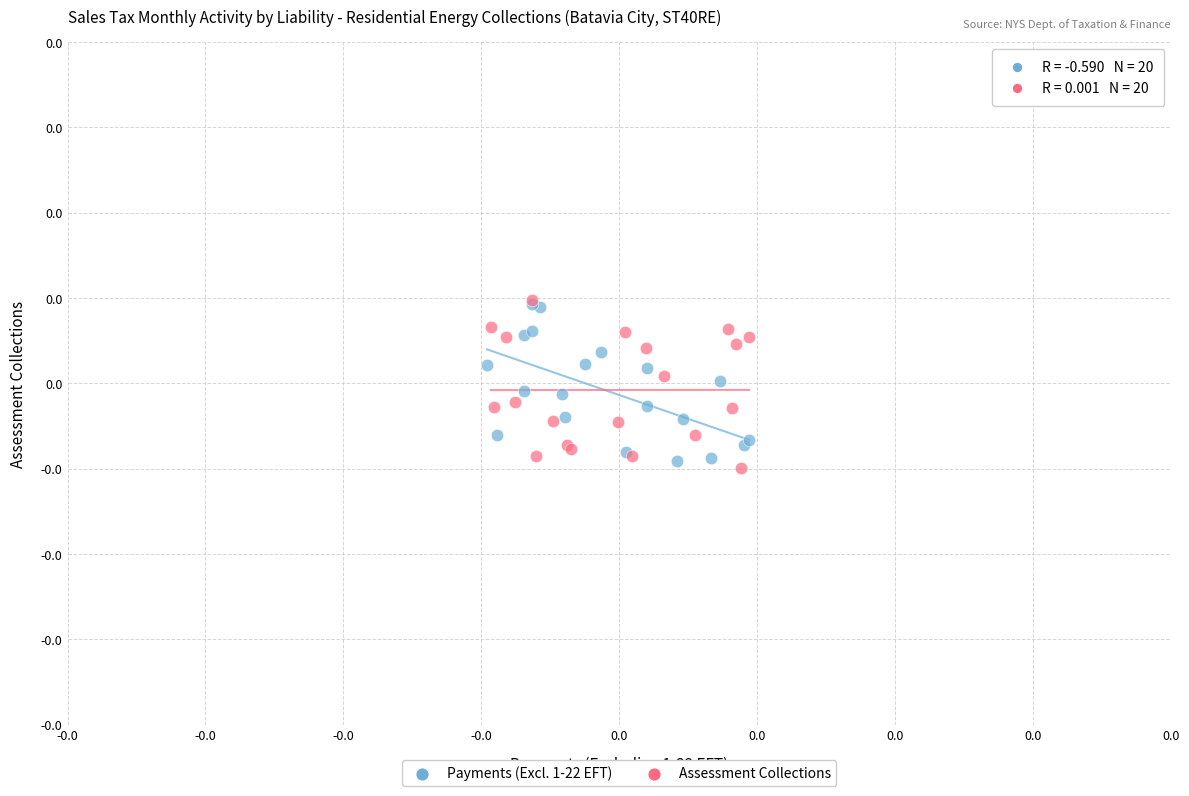

What are all the series names shown in the legend?

Payments (Excl. 1-22 EFT), Assessment Collections